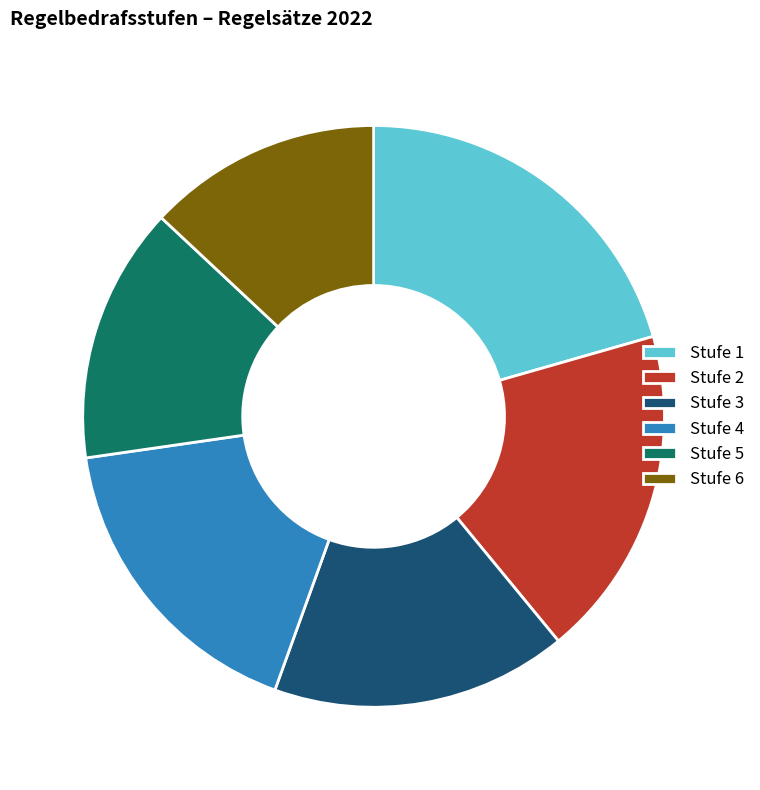

Is the sum of Stufe 6 and Stufe 2 greater than half?

No